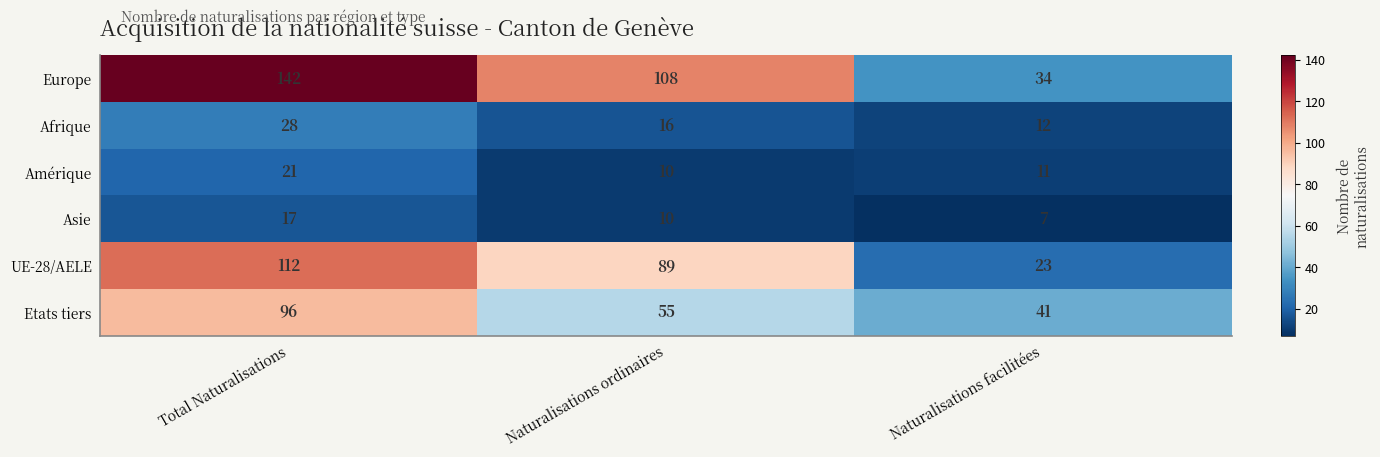

What is the sum of the Afrique values at Naturalisations ordinaires and Total Naturalisations?

44